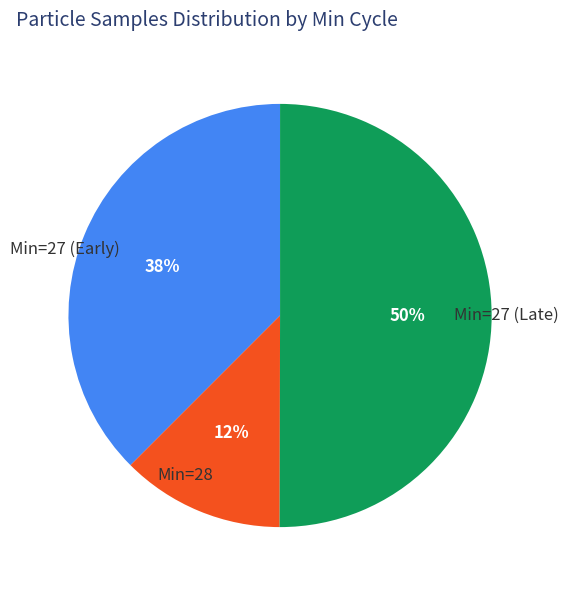

True or false: Min=28 accounts for 12% of the total.

True